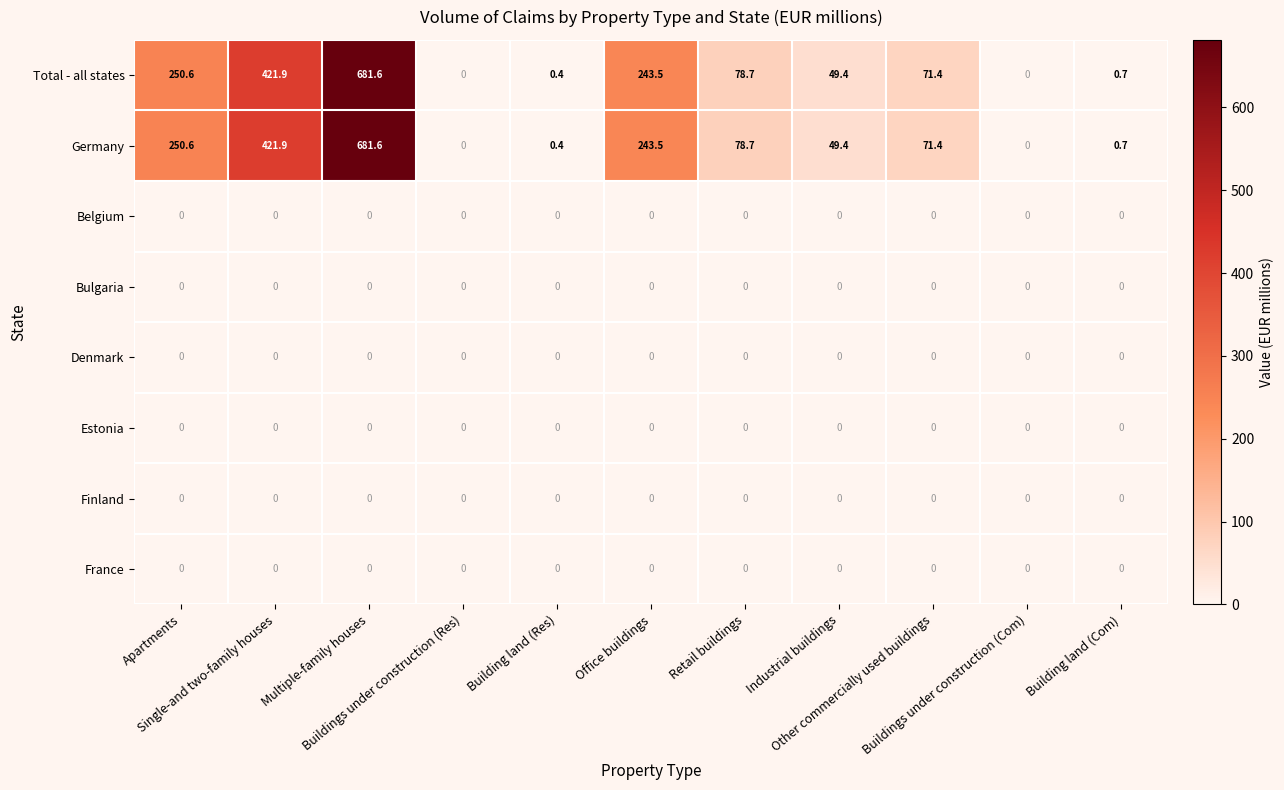

At how many categories does at least one series exceed 151?

4